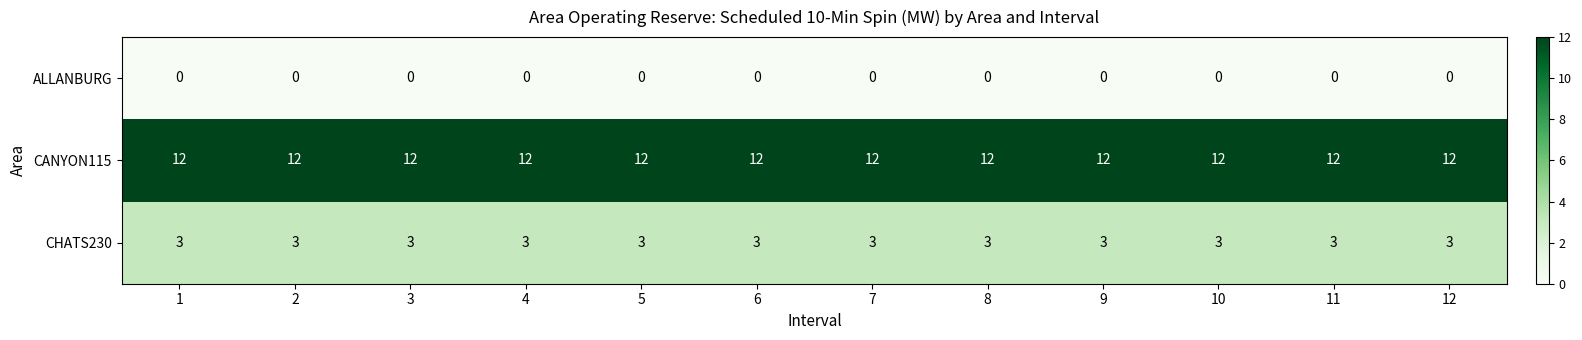

Is it true that CANYON115 equals 21 at 5?

False